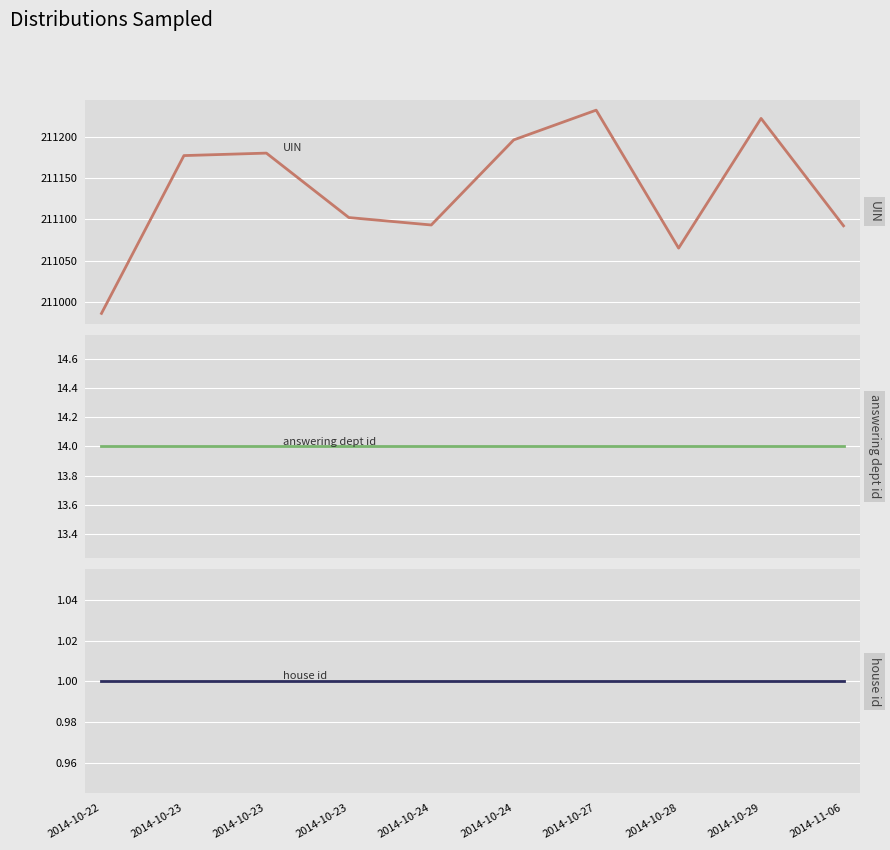

Which label corresponds to the smallest value in the chart?

2014-10-22